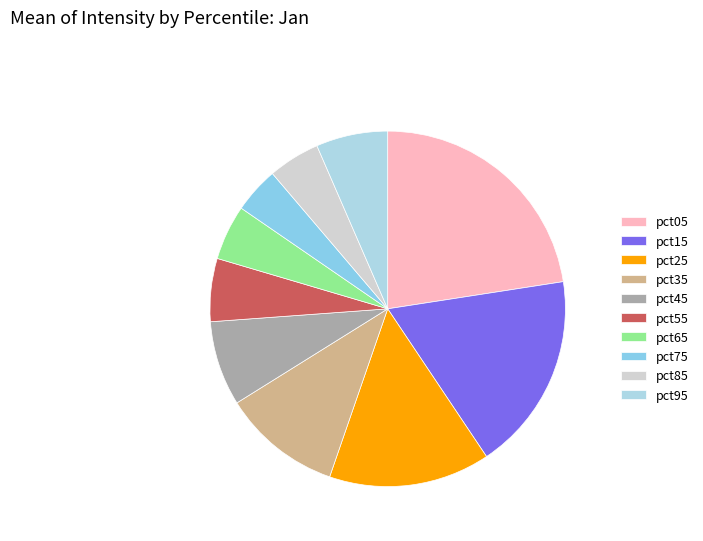

True or false: pct65 accounts for 1% of the total.

False